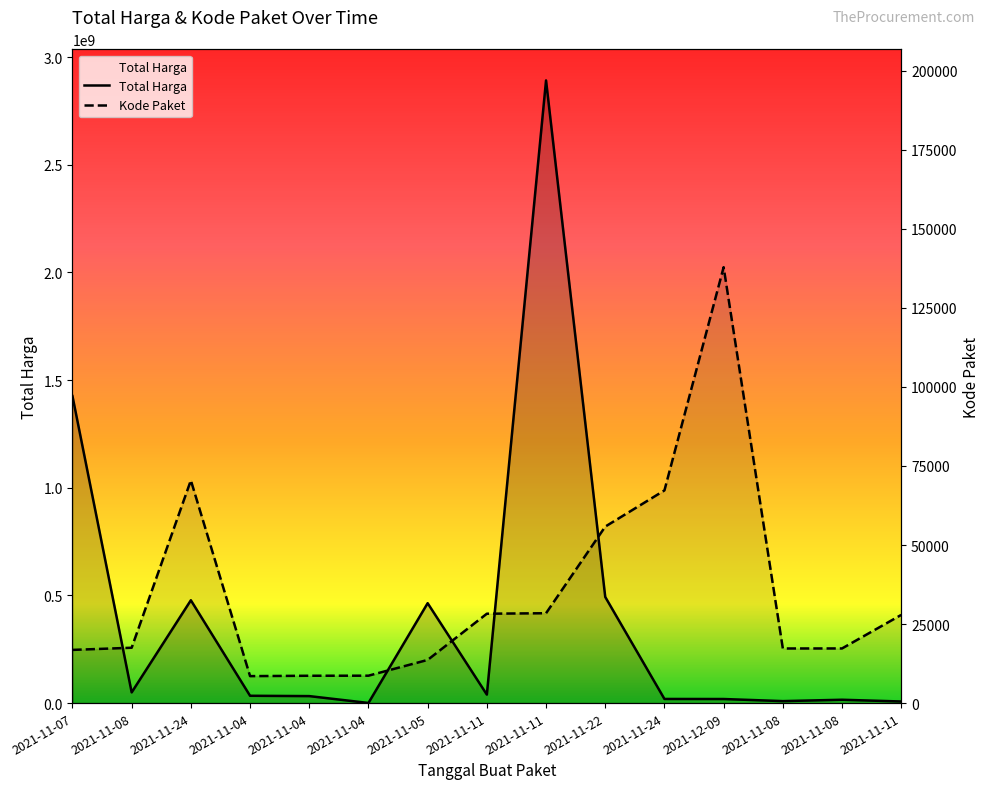

Reading left to right, transcribe all the data shown in this chart.

Total Harga: 2021-11-07=1425867900	2021-11-08=49730040	2021-11-24=477600000	2021-11-04=34000000	2021-11-04=32441200	2021-11-04=577875	2021-11-05=464002100	2021-11-11=39440000	2021-11-11=2892122000	2021-11-22=493000000	2021-11-24=19175000	2021-12-09=18900000	2021-11-08=9180000	2021-11-08=15513960	2021-11-11=7401240
Kode Paket: 2021-11-07=16823	2021-11-08=17509	2021-11-24=70453	2021-11-04=8530	2021-11-04=8646	2021-11-04=8668	2021-11-05=13652	2021-11-11=28271	2021-11-11=28425	2021-11-22=55826	2021-11-24=67279	2021-12-09=137876	2021-11-08=17272	2021-11-08=17283	2021-11-11=27891